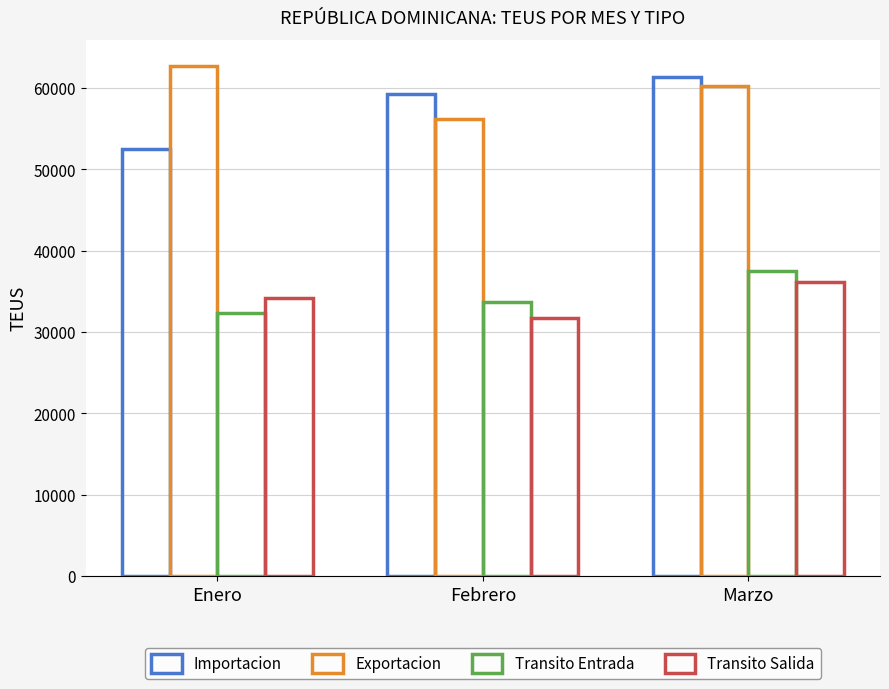

Where does the Transito Entrada series first go above 33761?

Febrero